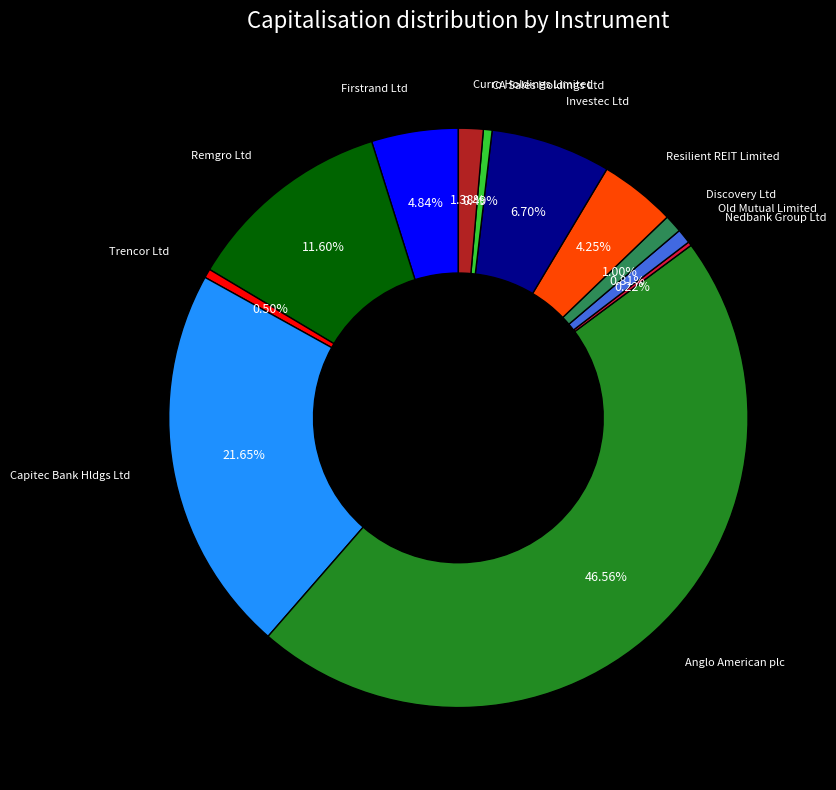

Does any single category account for the majority?

No